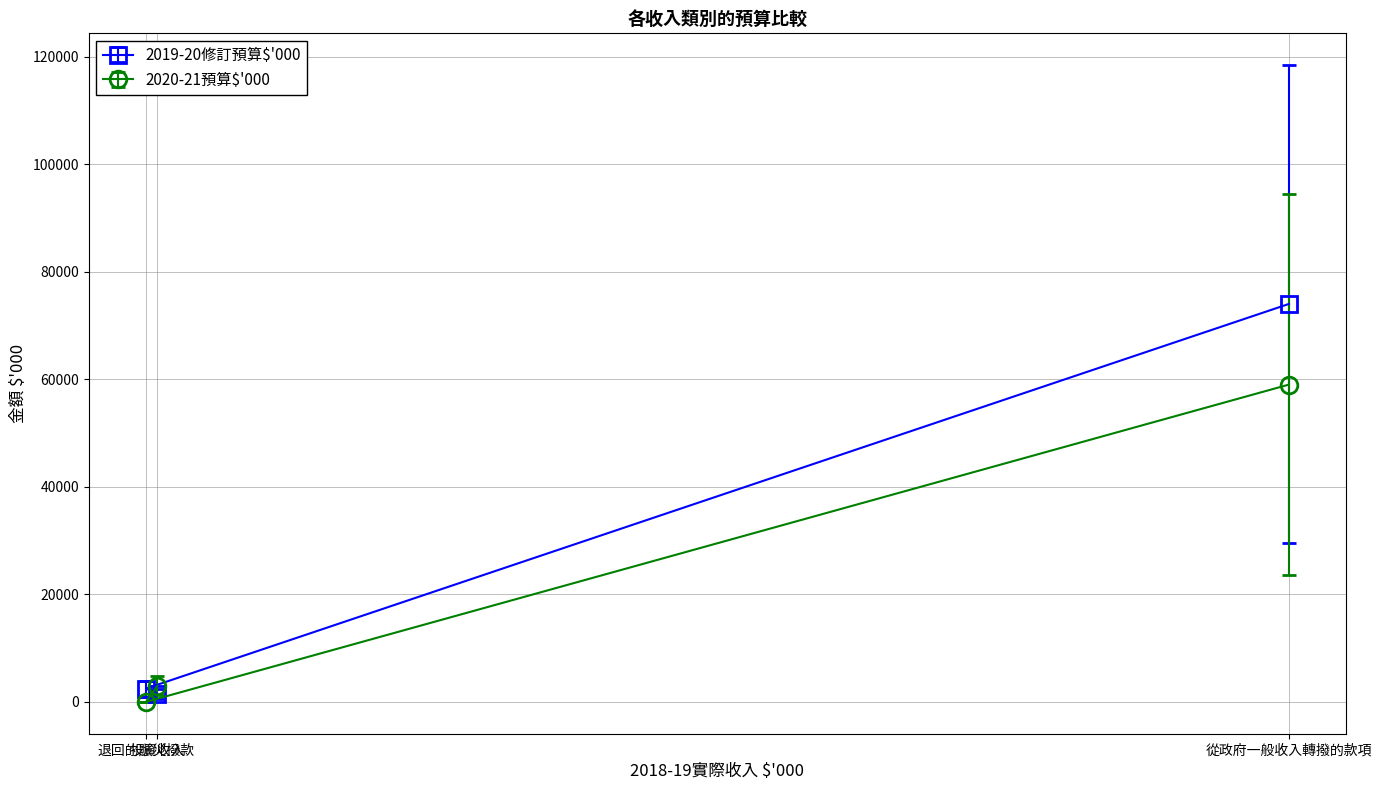

What is the highest value of the 2019-20修訂預算$'000 series?

74000